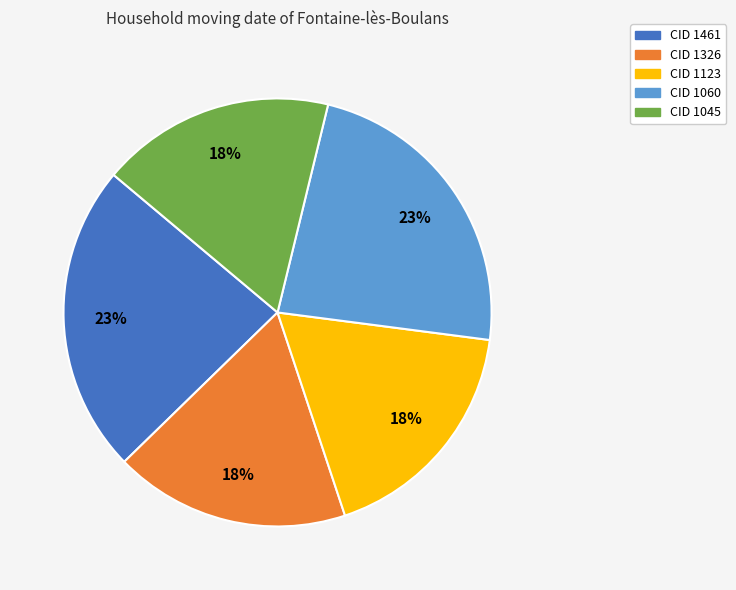

Which has a higher value, CID 1461 or CID 1045?

CID 1461